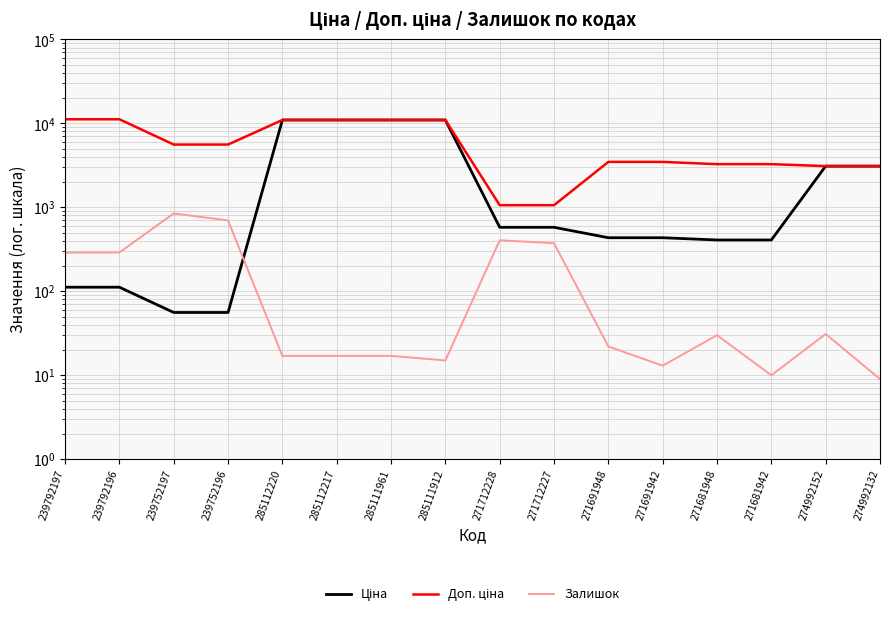

Between 271681948 and 274992152, which is larger?

274992152